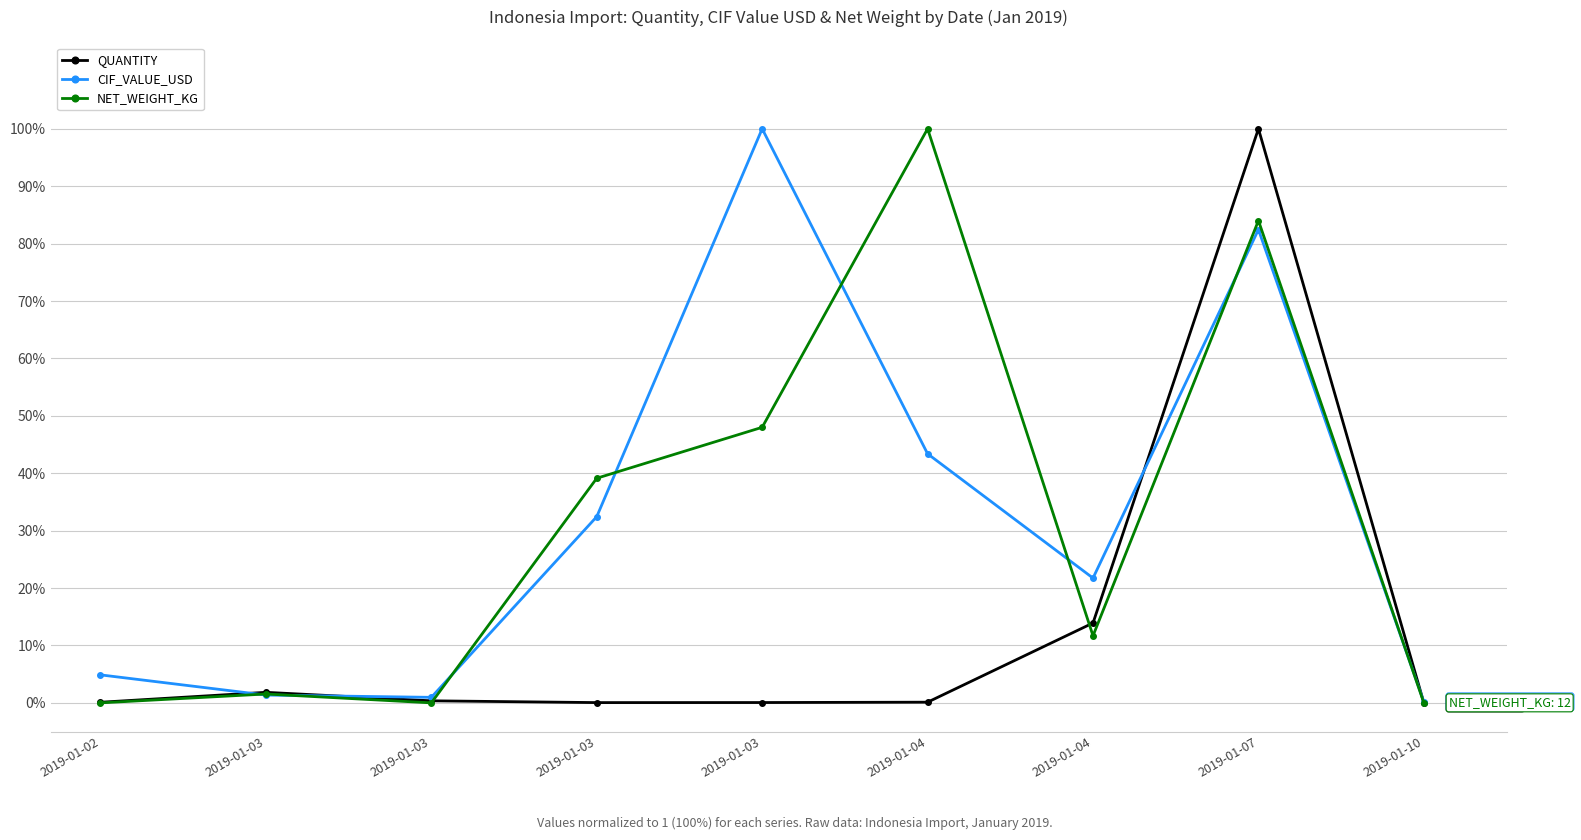

Is this an area chart (filled region under the line)?

No